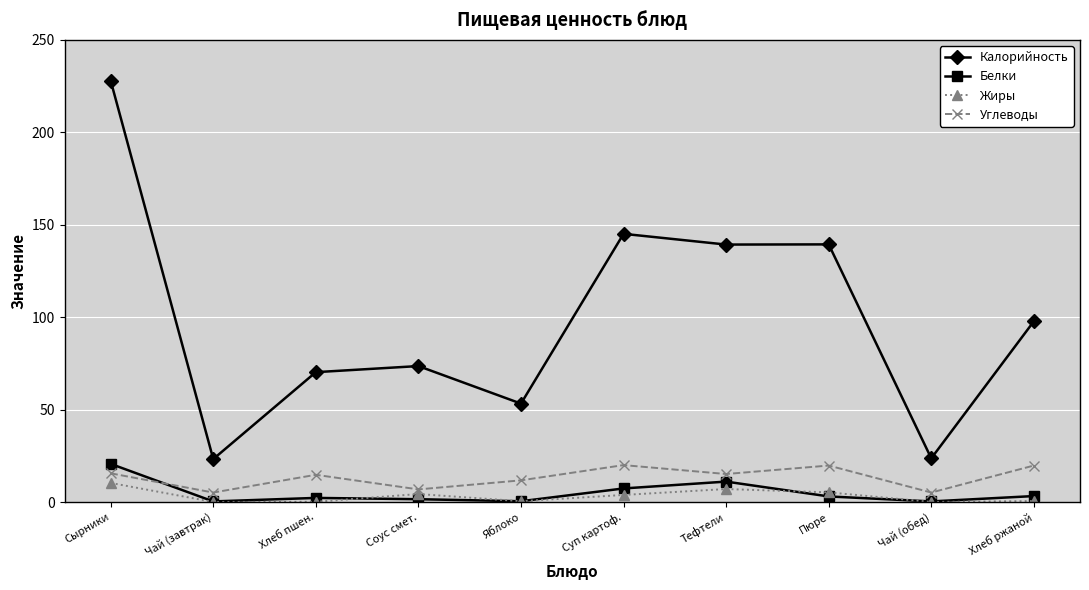

At which label does Жиры reach its peak?

Сырники